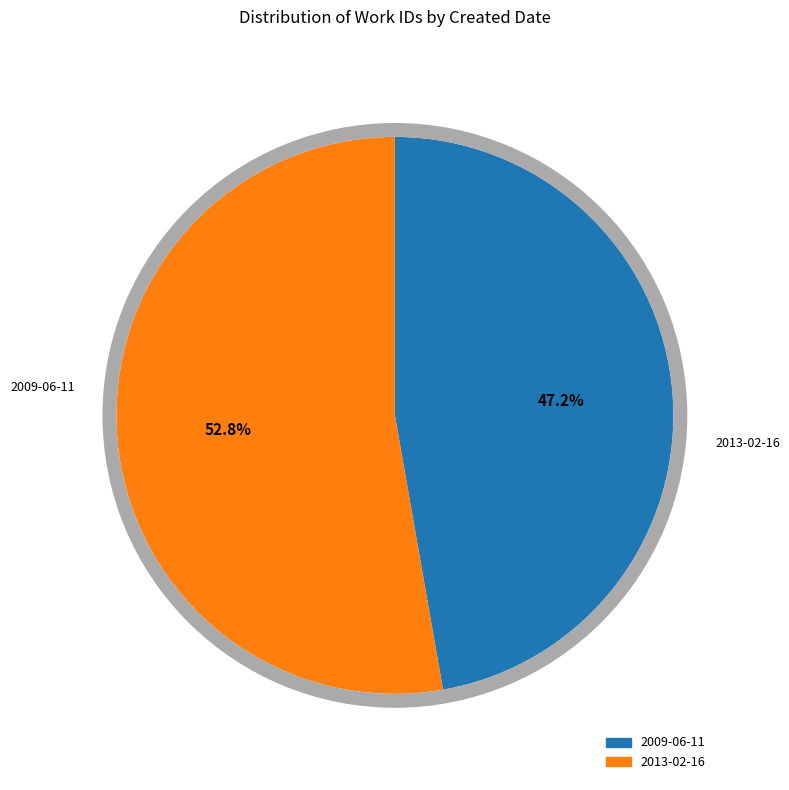

Is the sum of 2013-02-16 and 2009-06-11 greater than half?

Yes